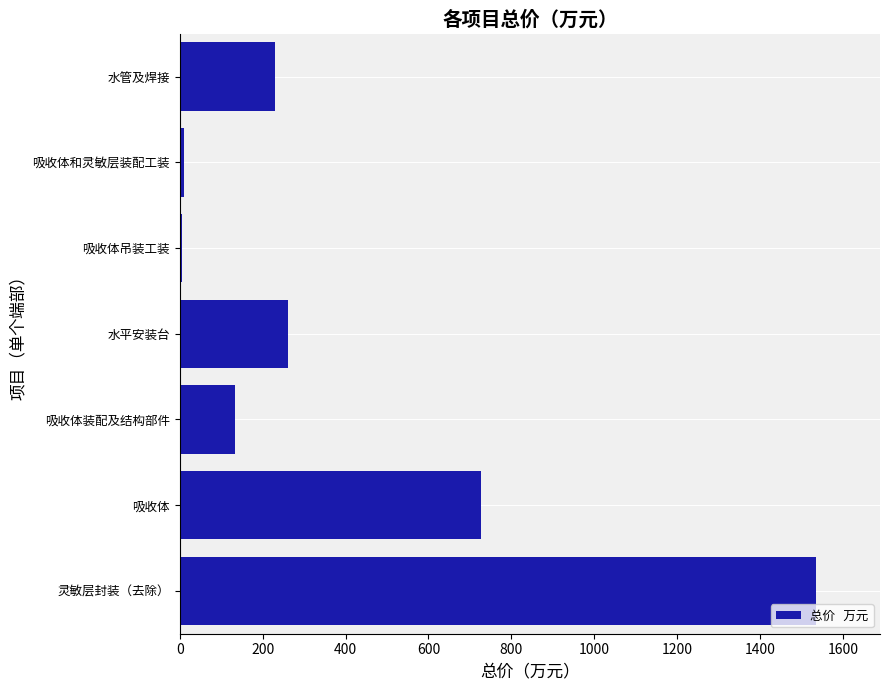

The value at 吸收体装配及结构部件 is 133.2. True or false?

True